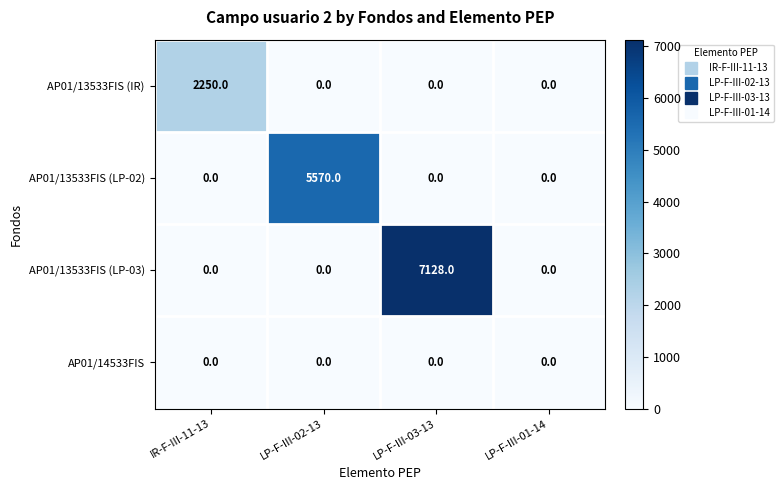

Is the value of AP01/14533FIS at LP-F-III-03-13 greater than the value of AP01/13533FIS (LP-03) at LP-F-III-03-13?

No